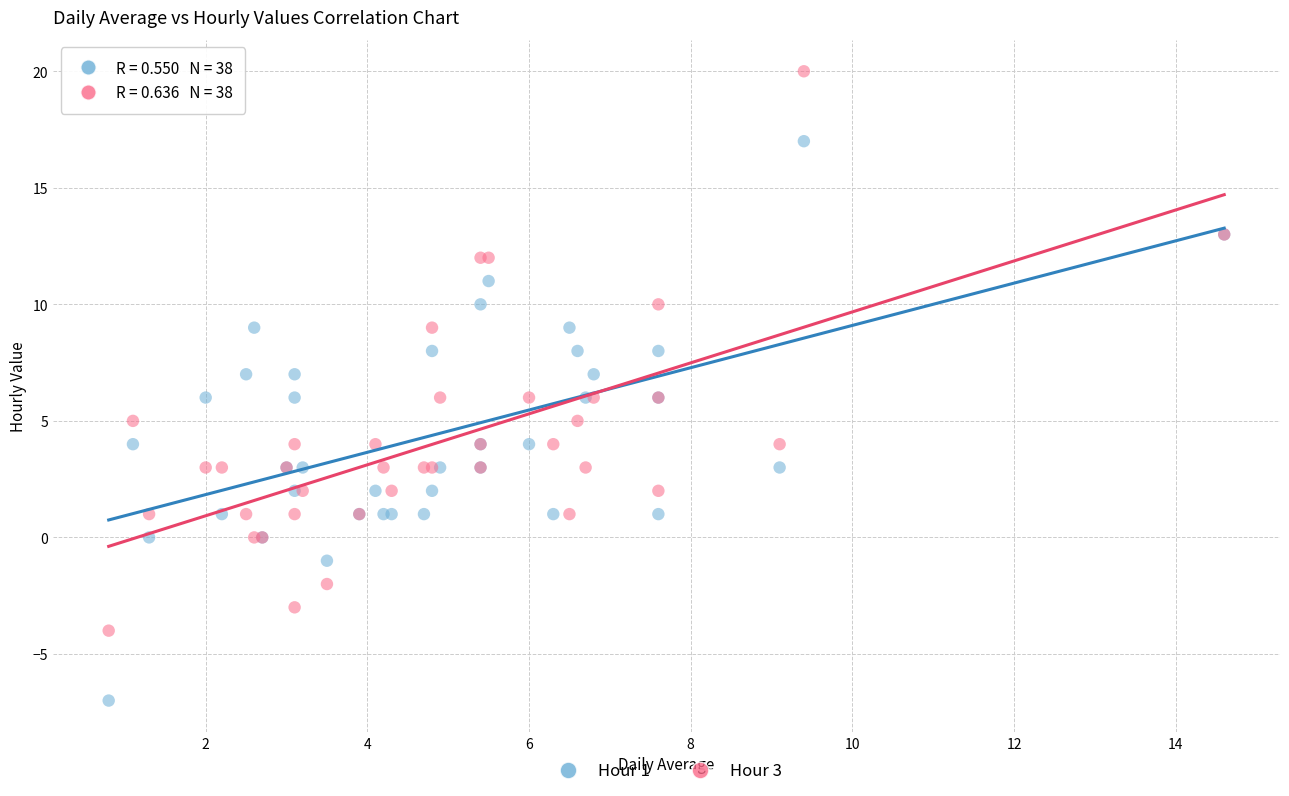

Which series contains the lowest Y value?

Hour 1